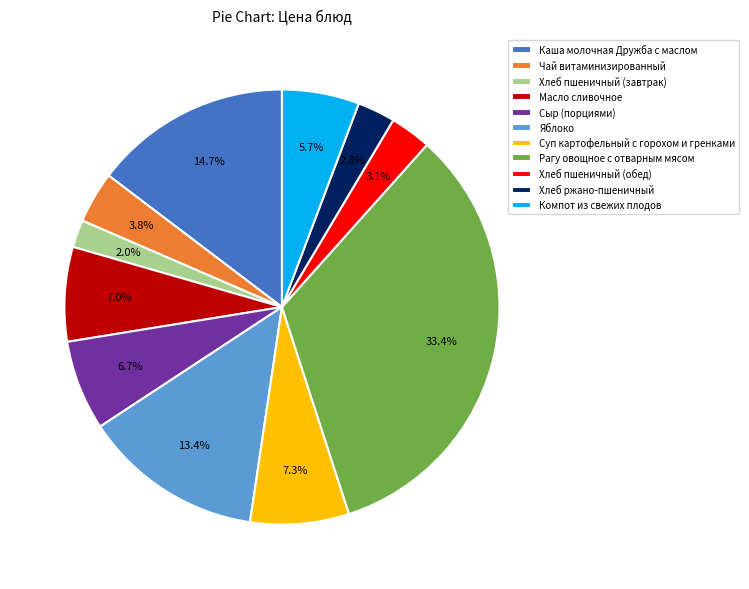

What portion of the pie excludes Каша молочная Дружба с маслом?

85.3%